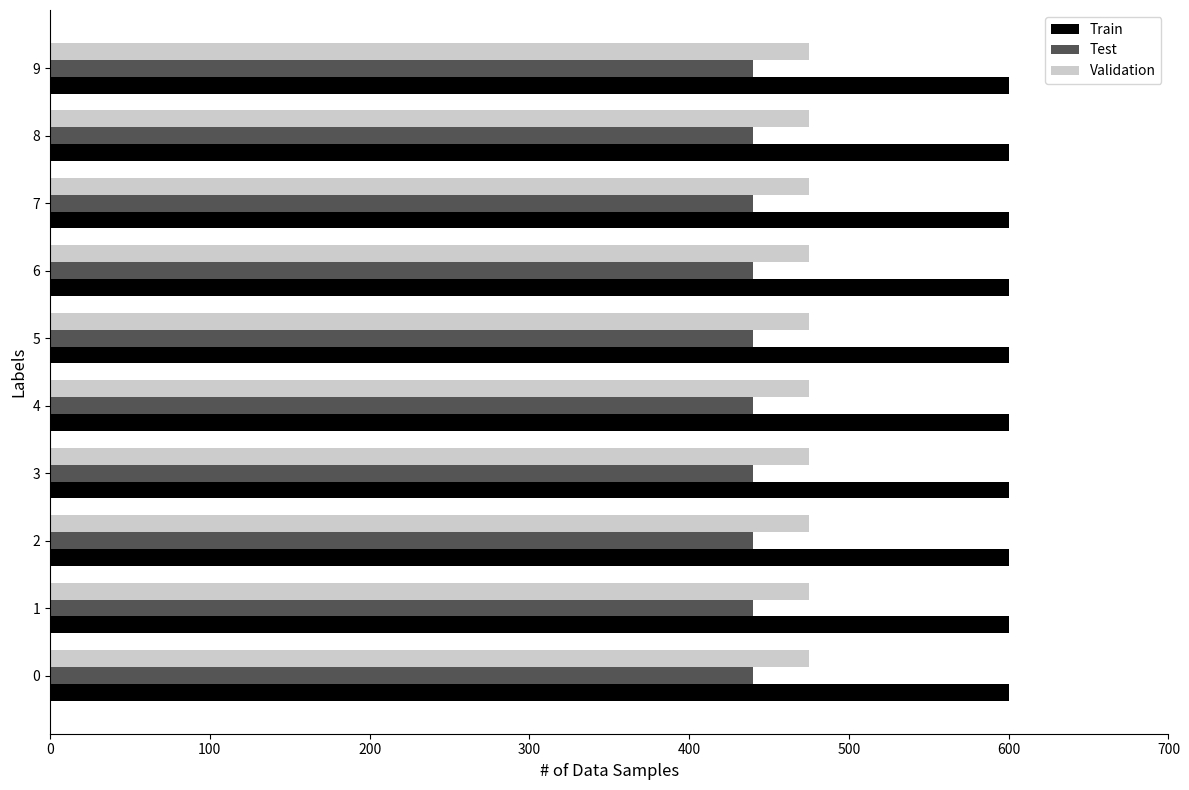

What is the spread (max minus min) of values at 7?

160